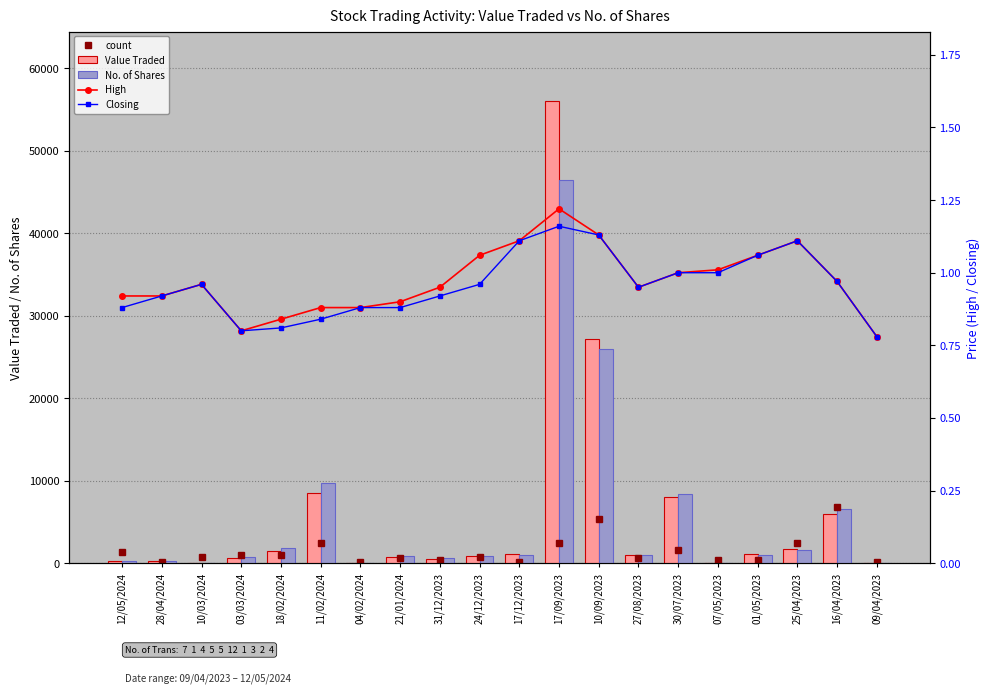

What is the difference between the Closing values at 17/12/2023 and 03/03/2024?

0.3